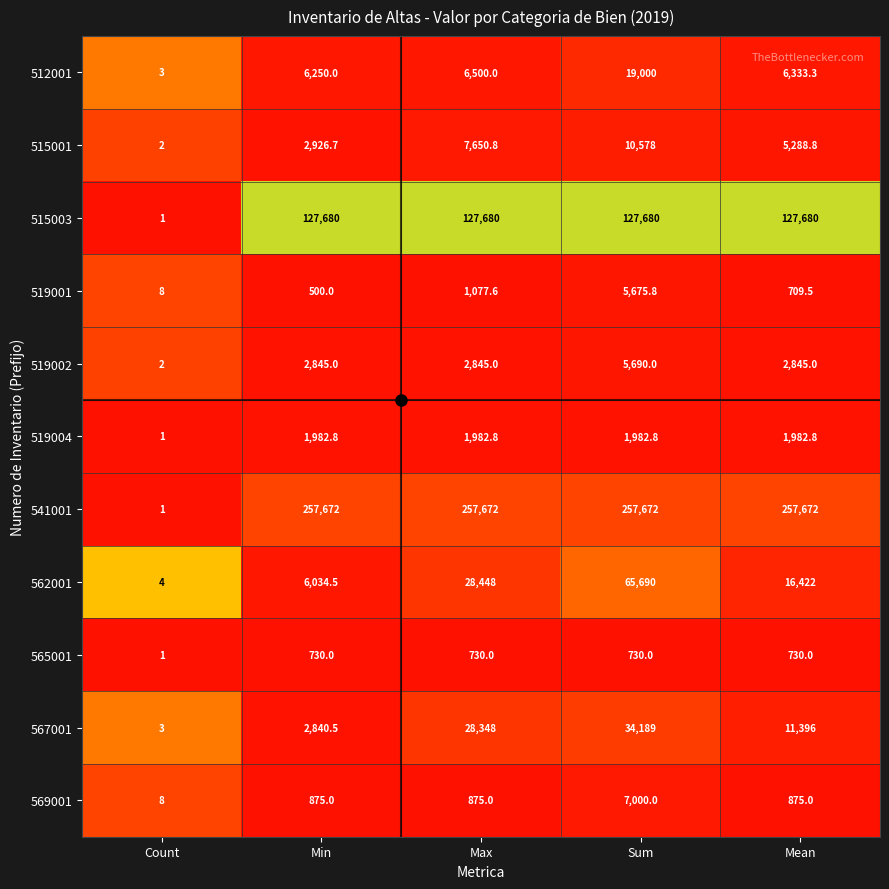

What is the difference between the highest and lowest values at Min?

257172.0